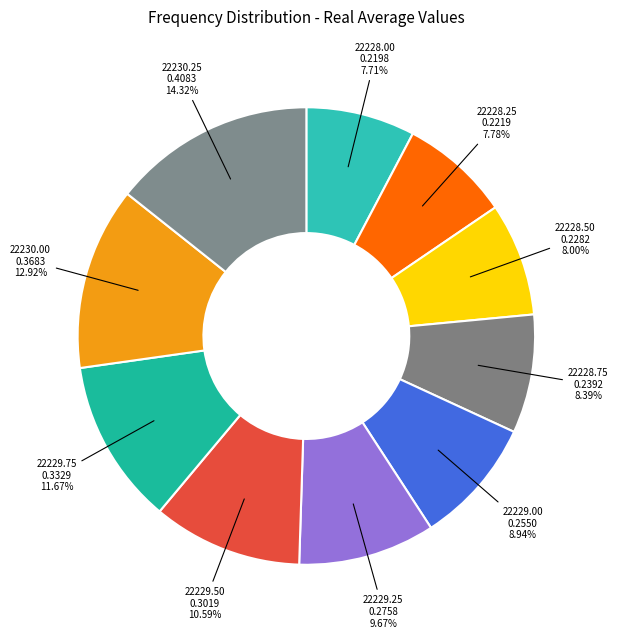

How many segments does this pie chart have?

10